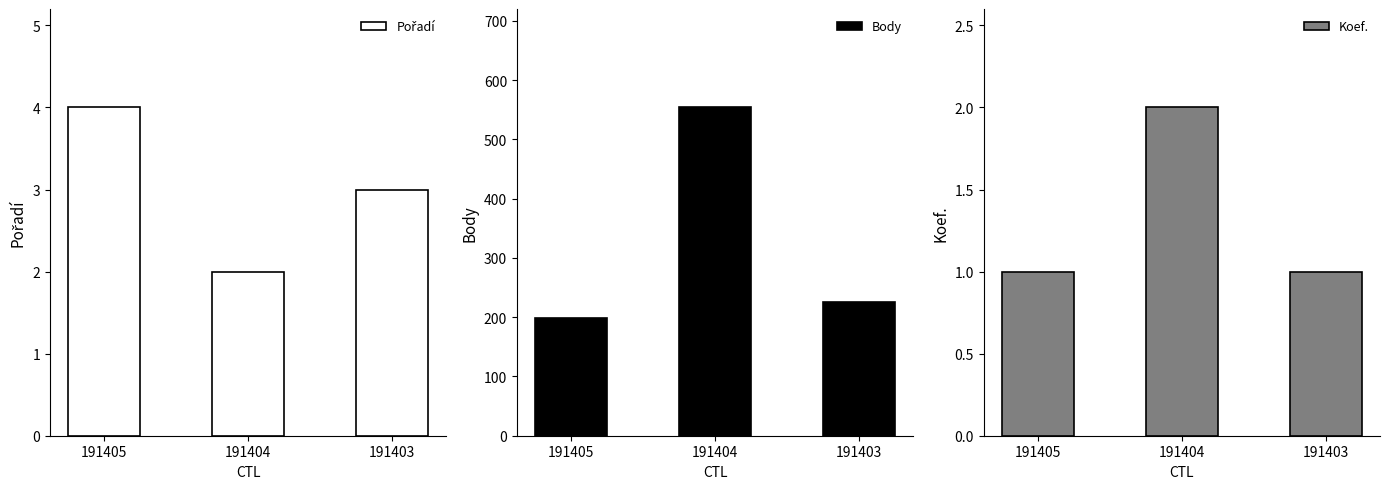

At which label does Koef. reach its minimum?

191405